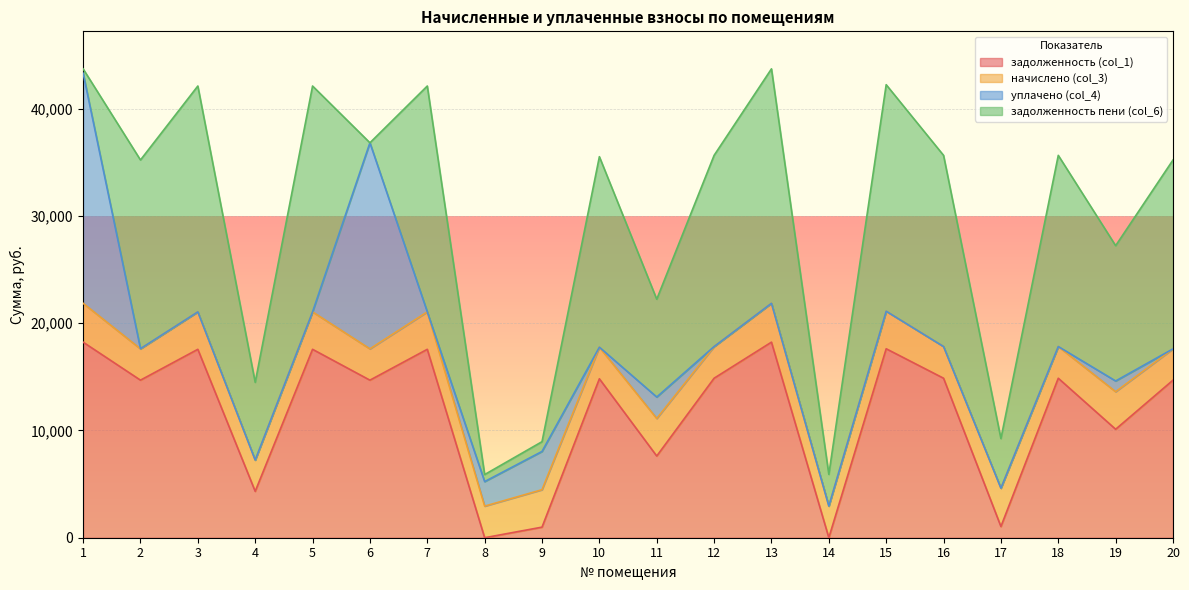

How many lines are shown in the chart?

4